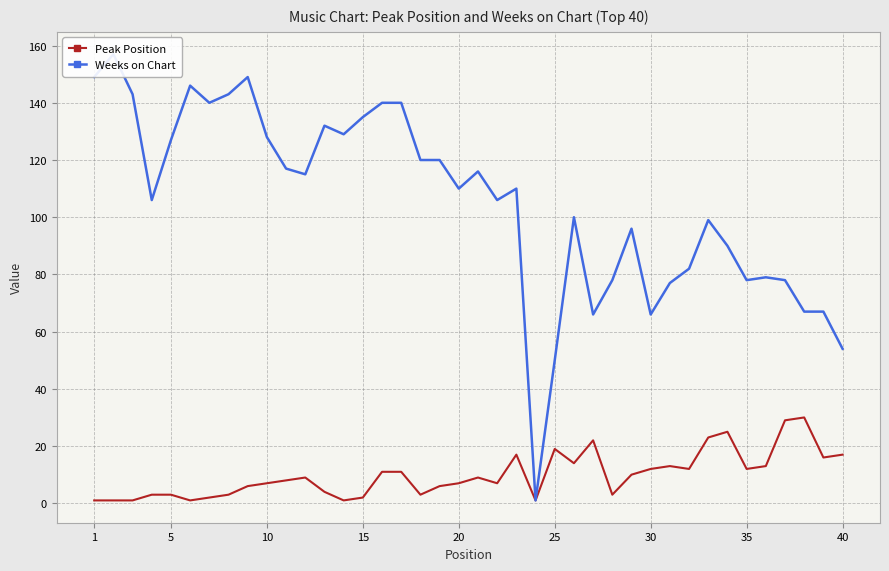

At which category does the chart reach its minimum across all series?

1